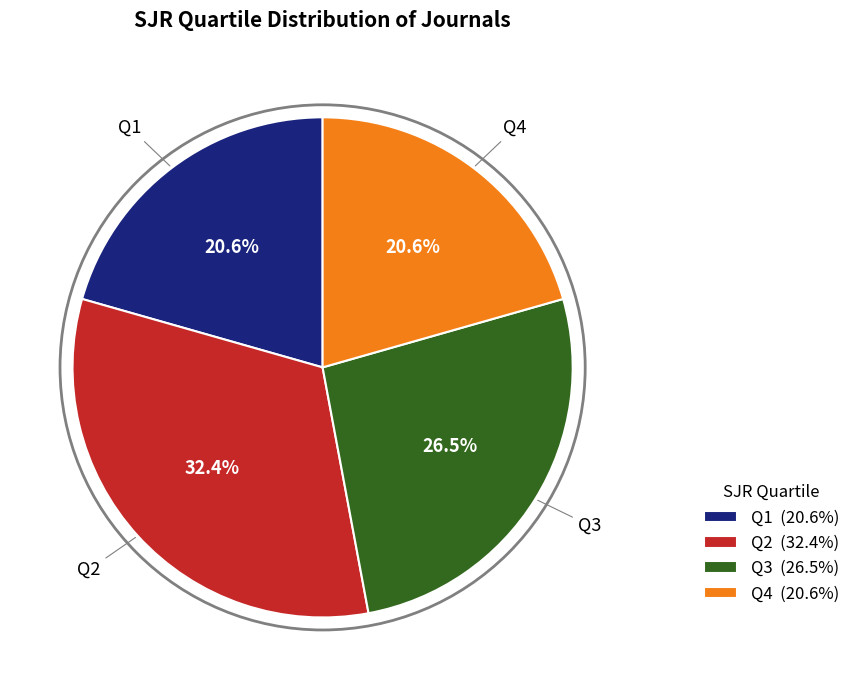

Is there any slice that represents more than half of the pie?

No